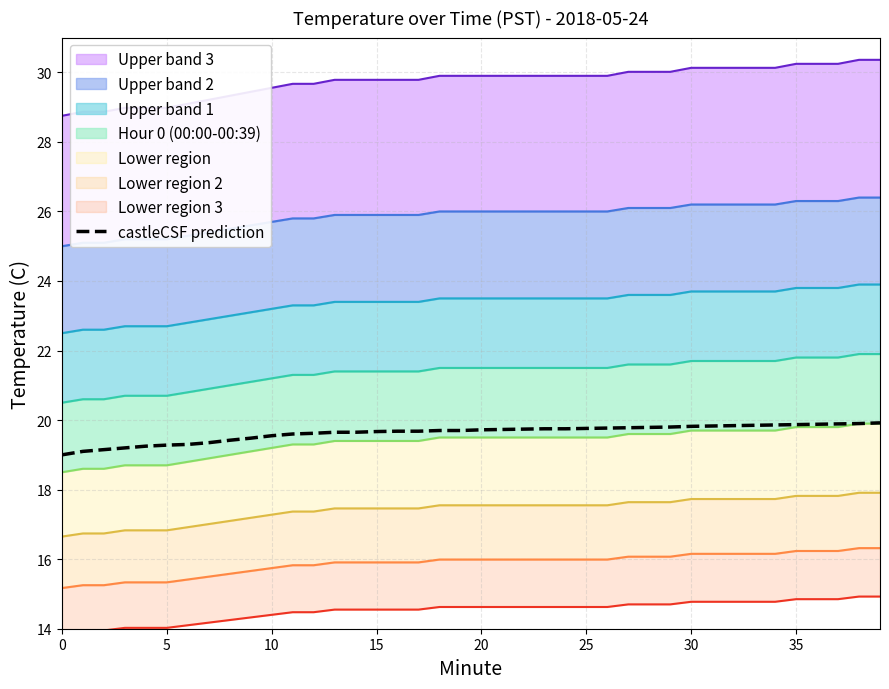

Does the chart have visible grid lines?

Yes